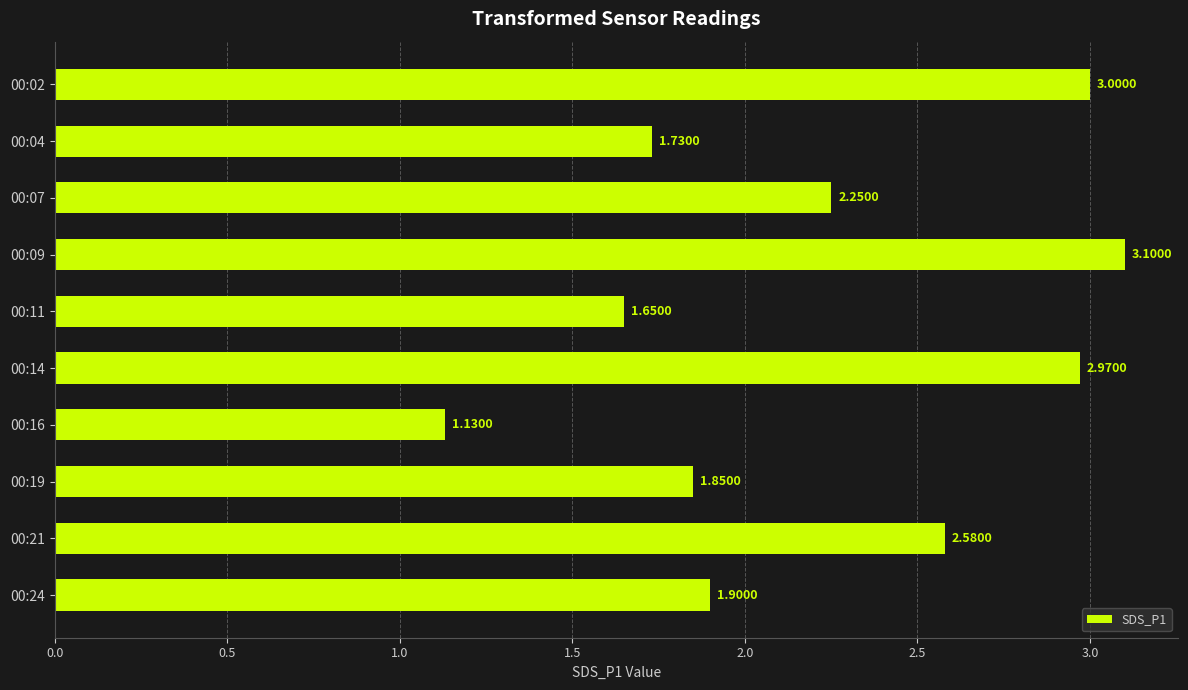

Rank the categories by value from highest to lowest.

00:09, 00:02, 00:14, 00:21, 00:07, 00:24, 00:19, 00:04, 00:11, 00:16